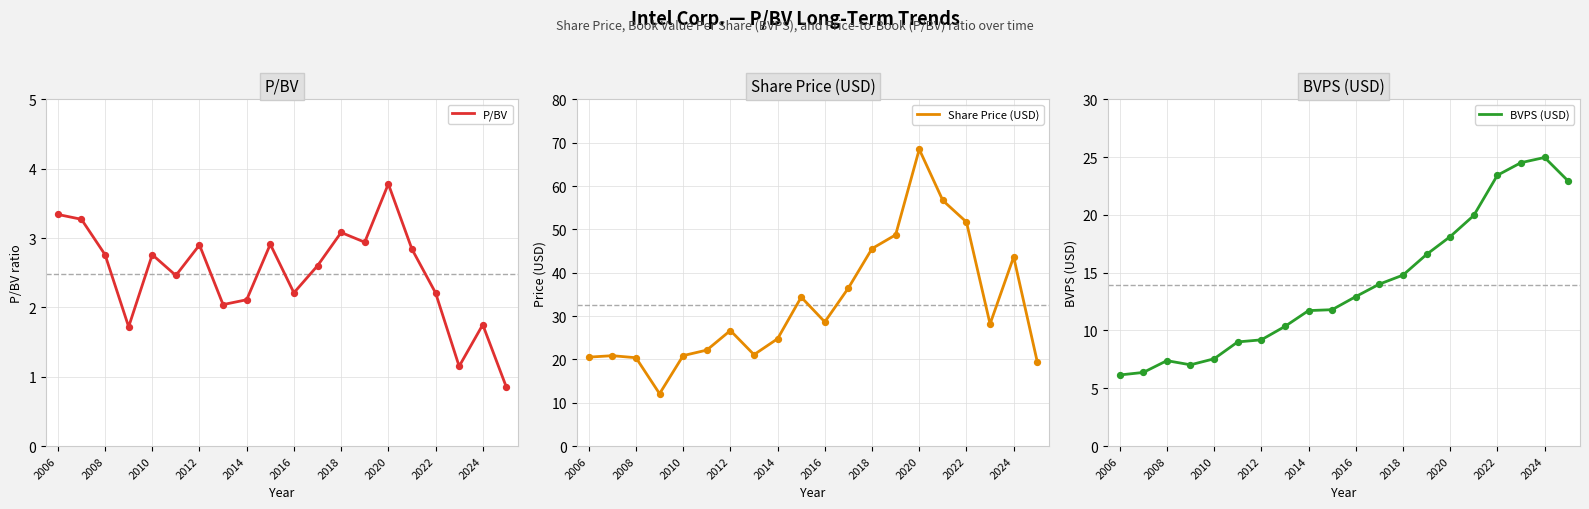

Which series reaches the minimum Y coordinate?

P/BV